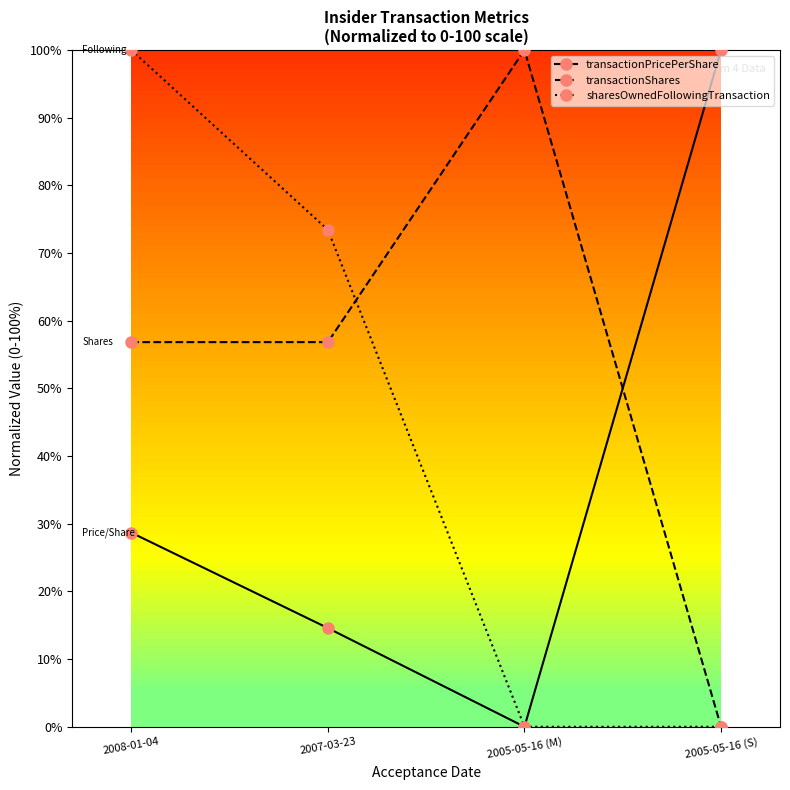

What are all the series names shown in the legend?

transactionPricePerShare, transactionShares, sharesOwnedFollowingTransaction